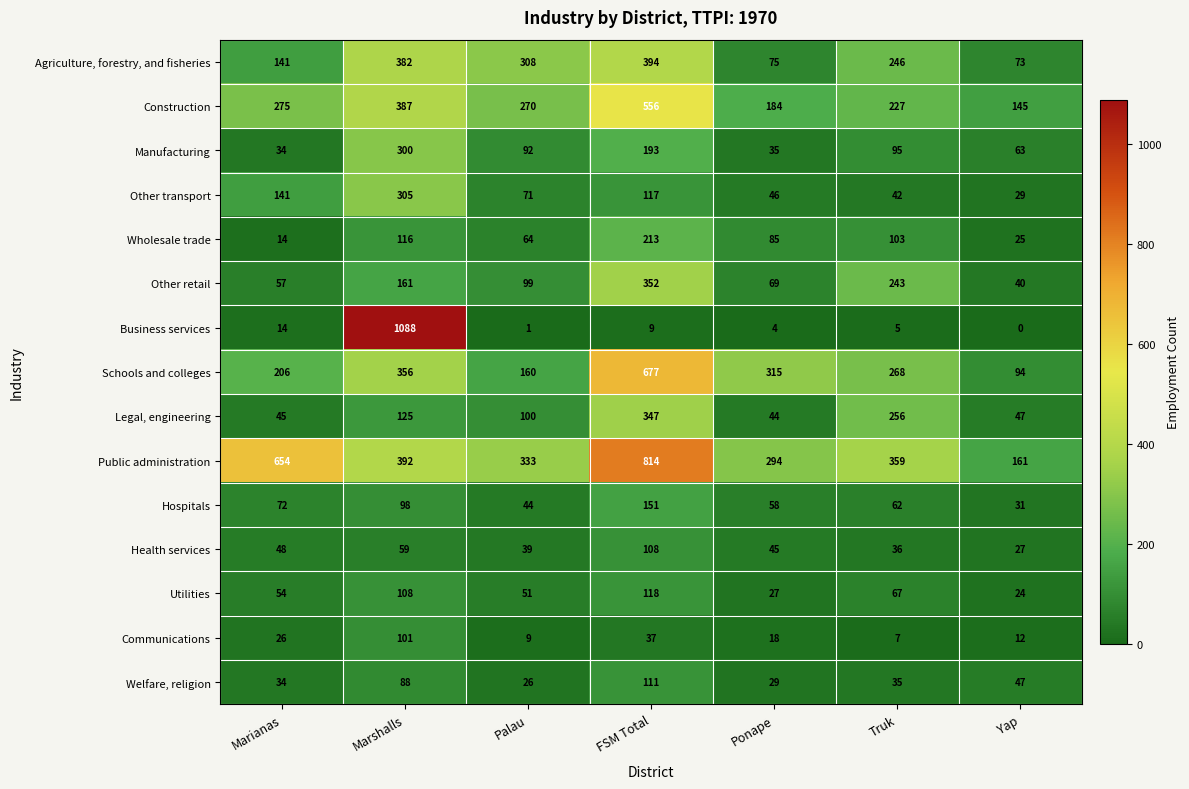

What is the difference between the Health services values at Palau and Ponape?

6